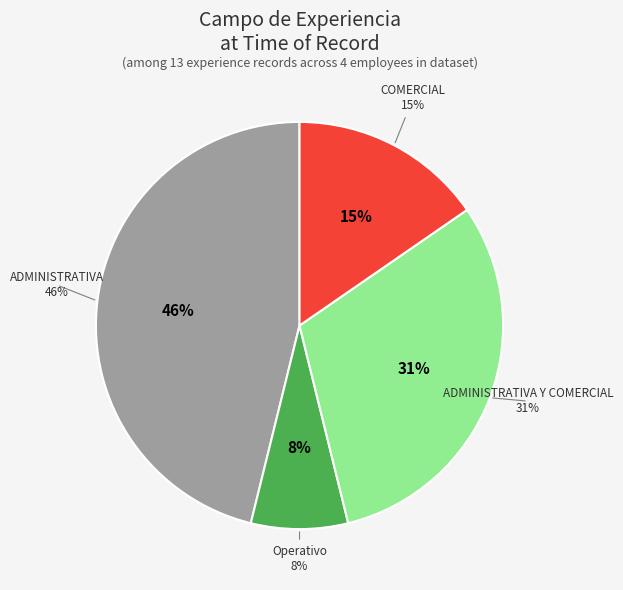

What is the largest slice in the pie chart?

ADMINISTRATIVA